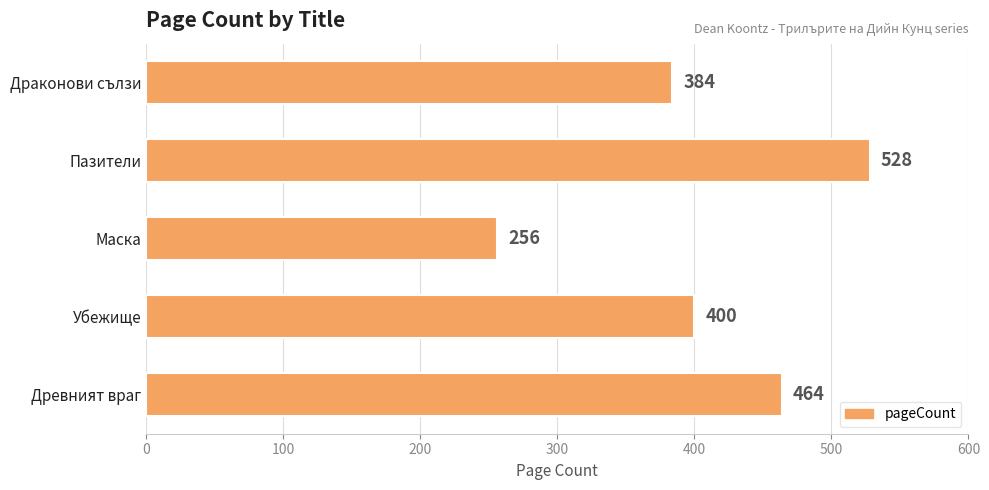

Is it true that the value at Убежище is 690?

False